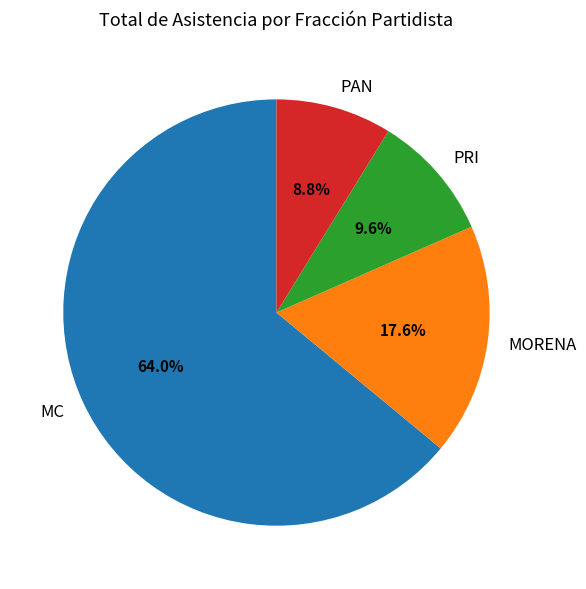

Which slice is the smallest?

PAN